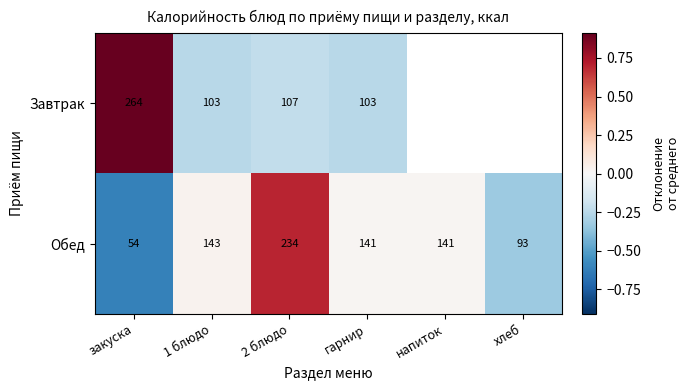

Which series changed the most between 2 блюдо and гарнир?

Обед